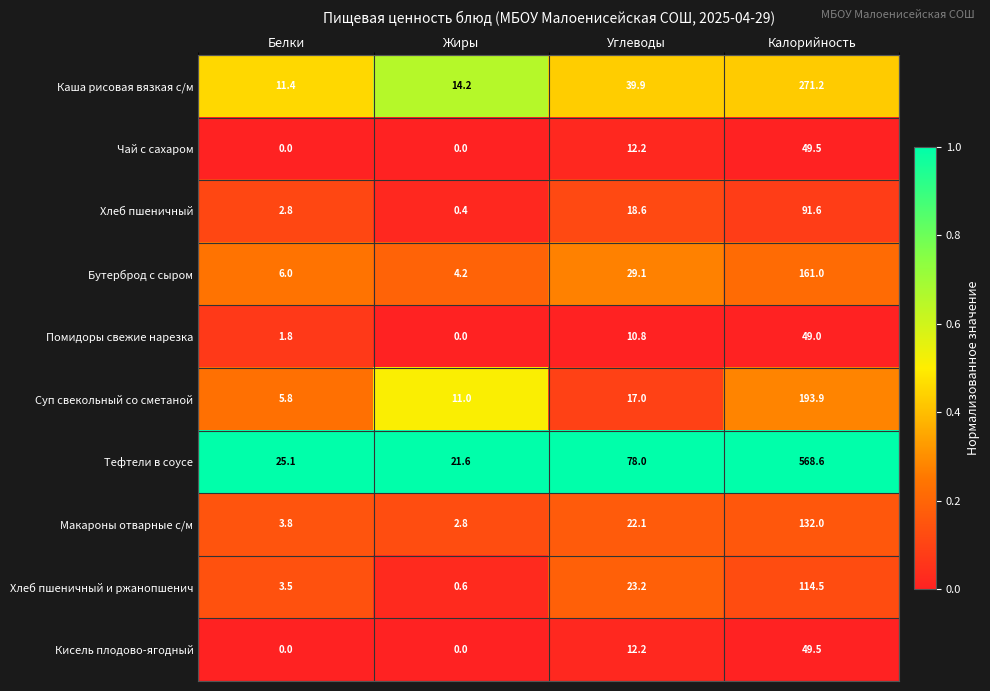

Rank the categories by Каша рисовая вязкая с/м value from lowest to highest.

Белки, Жиры, Углеводы, Калорийность